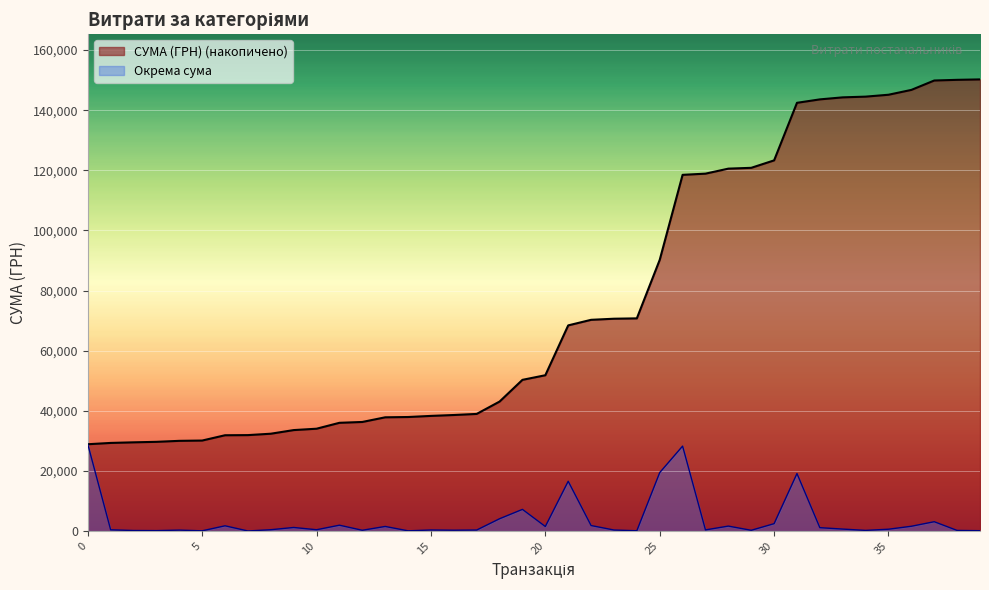

Reading left to right, extract all data points from this chart.

28897.0	433.9	200.0	165.0	330.0	99.0	1762.3	46.2	463.0	1209.1	456.0	1964.7	280.0	1548.9	97.5	371.0	297.4	360.0	4111.5	7227.1	1530.0	16583.5	1853.0	364.5	120.0	19461.7	28279.3	399.6	1665.0	273.0	2475.0	19150.1	1142.4	673.2	240.0	628.0	1611.8	3123.4	225.0	141.5